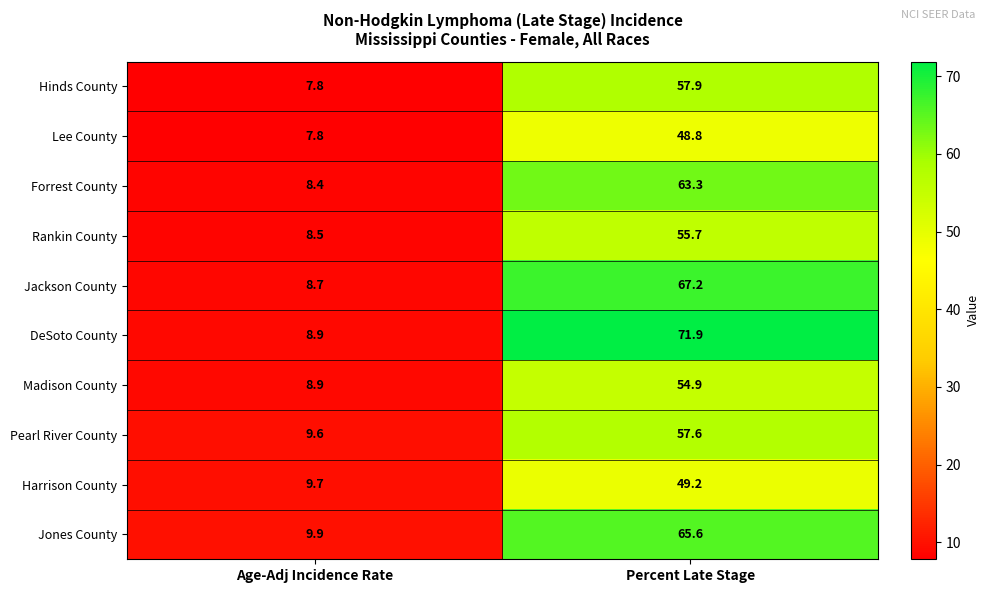

Reading left to right, extract all data points from this chart.

Hinds County: 7.8	57.9
Lee County: 7.8	48.8
Forrest County: 8.4	63.3
Rankin County: 8.5	55.7
Jackson County: 8.7	67.2
DeSoto County: 8.9	71.9
Madison County: 8.9	54.9
Pearl River County: 9.6	57.6
Harrison County: 9.7	49.2
Jones County: 9.9	65.6